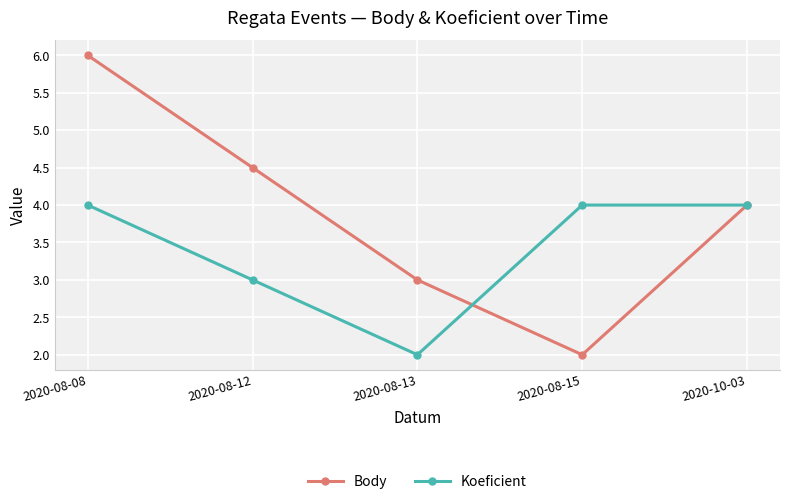

Is the value of Koeficient at 2020-08-15 greater than the value of Body at 2020-08-08?

No